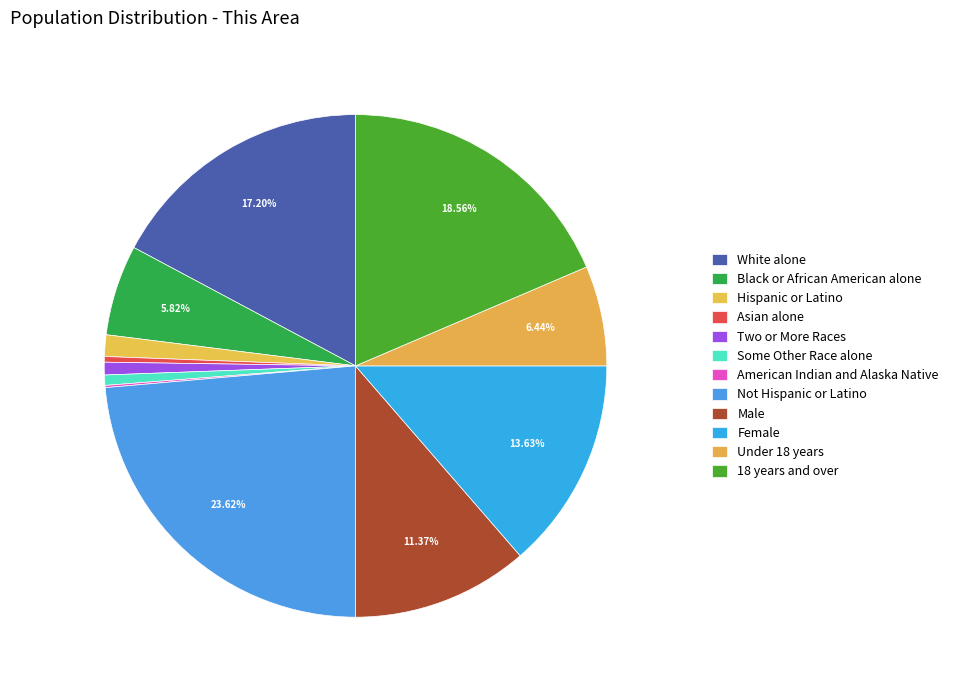

How many segments does this pie chart have?

12